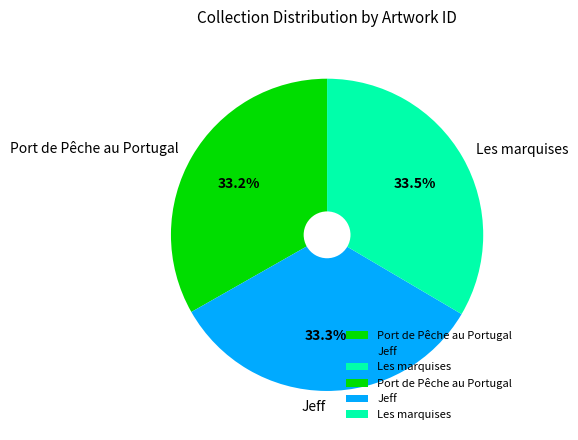

Is the sum of Port de Pêche au Portugal and Jeff greater than half?

Yes